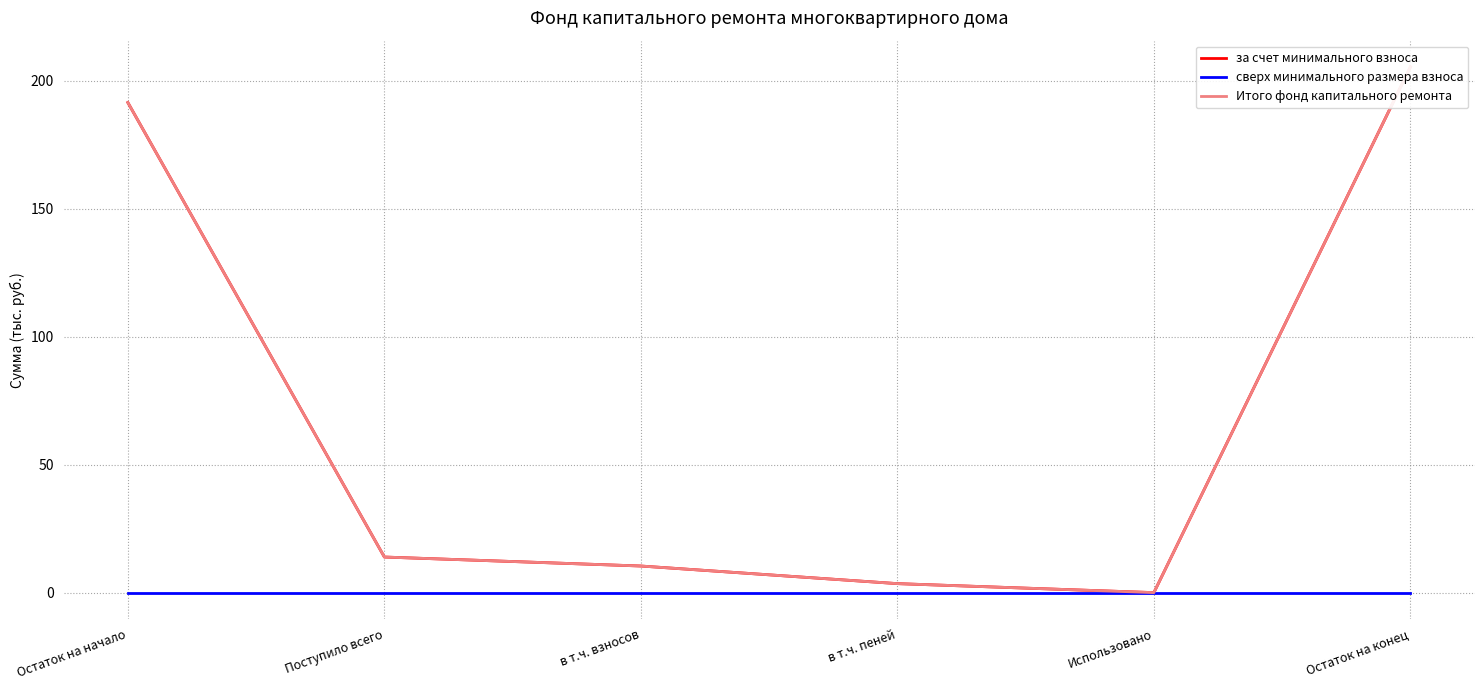

At which category is the sum across all series the highest?

Остаток на конец